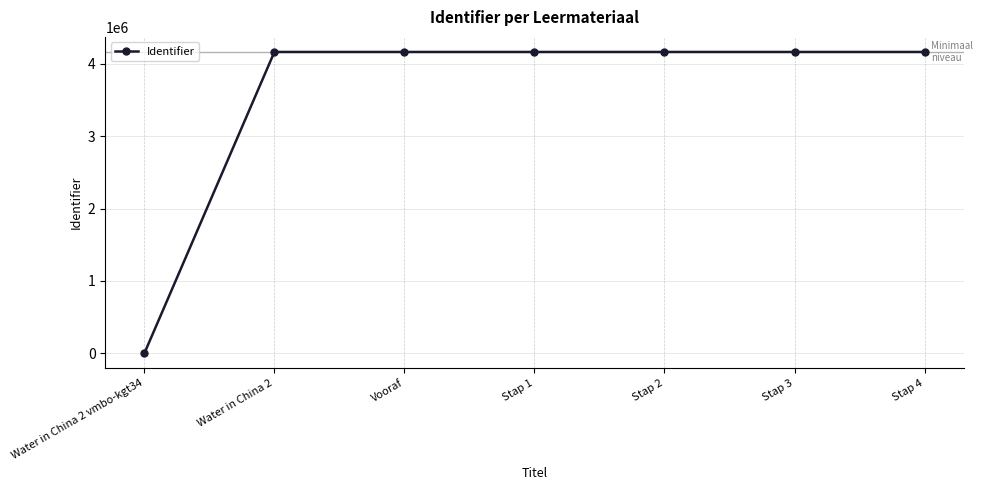

What position from the right is Stap 4?

1